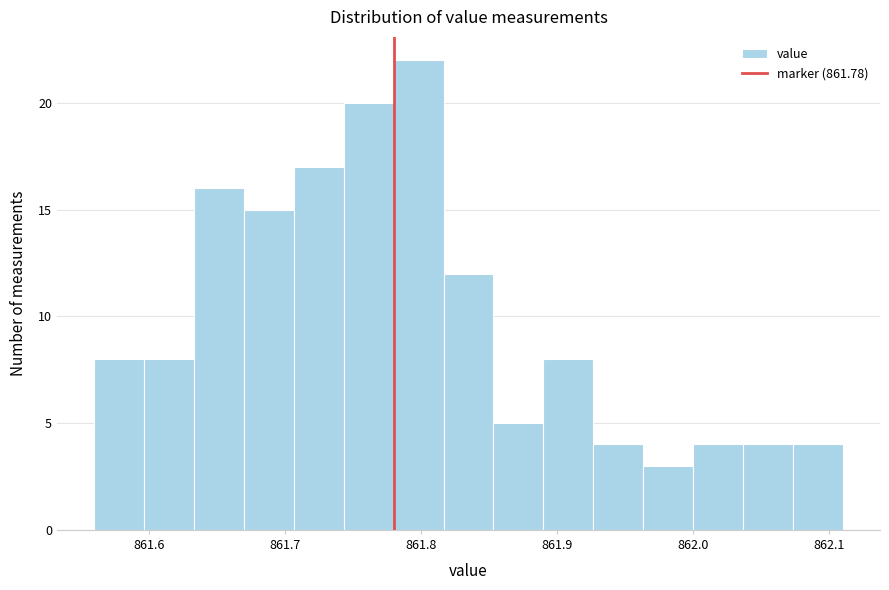

Around what value on the x-axis is the tallest bar? Give the approximate position of its centre, as read against the axis.

861.80